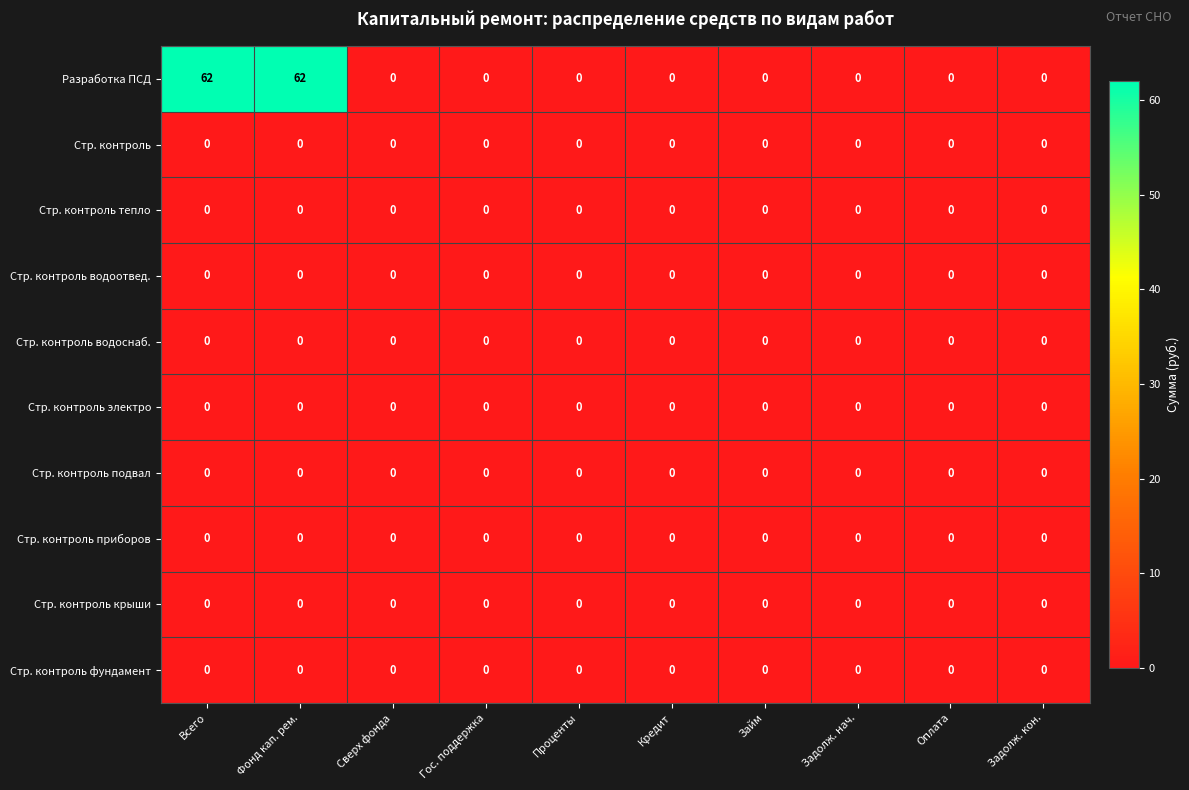

Which series has the widest spread of values?

Разработка ПСД